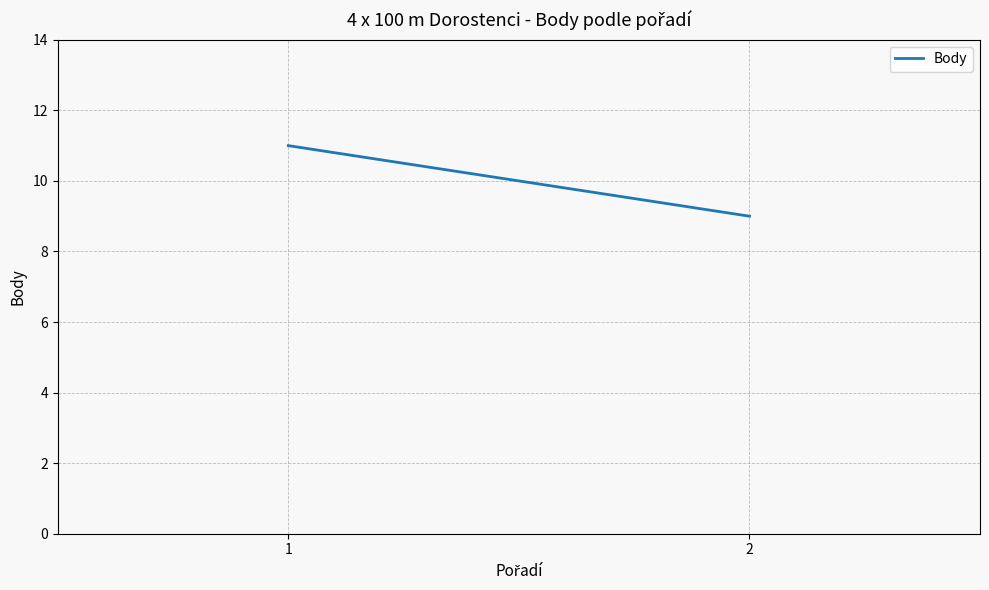

What is the sum of the values at 1 and 2?

20